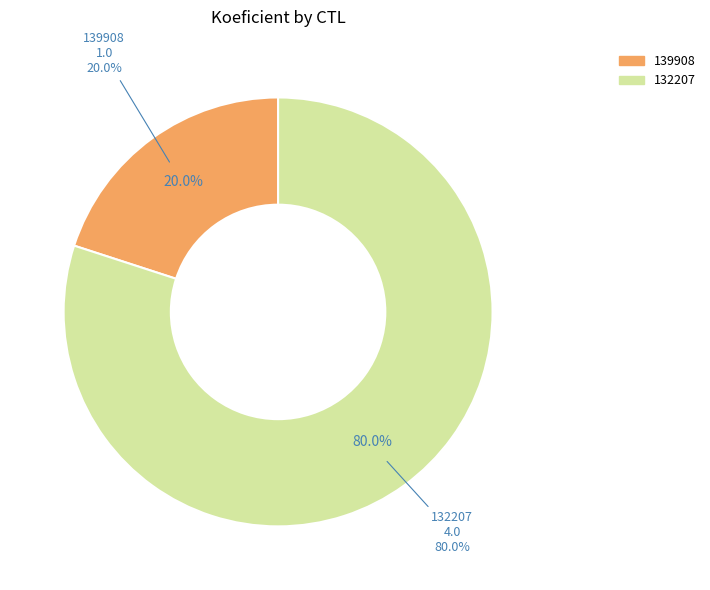

What percentage is the 139908 slice, to the nearest percent?

20%